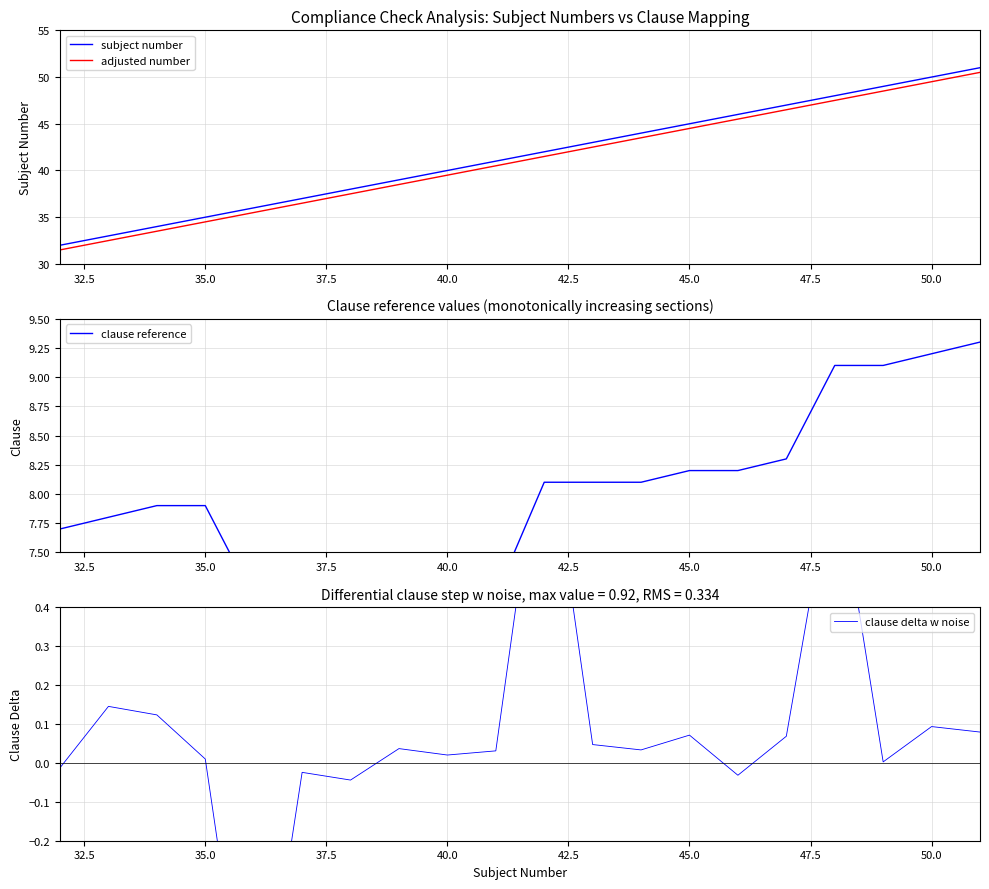

Where is clause reference nearest to the value 8?

35.0